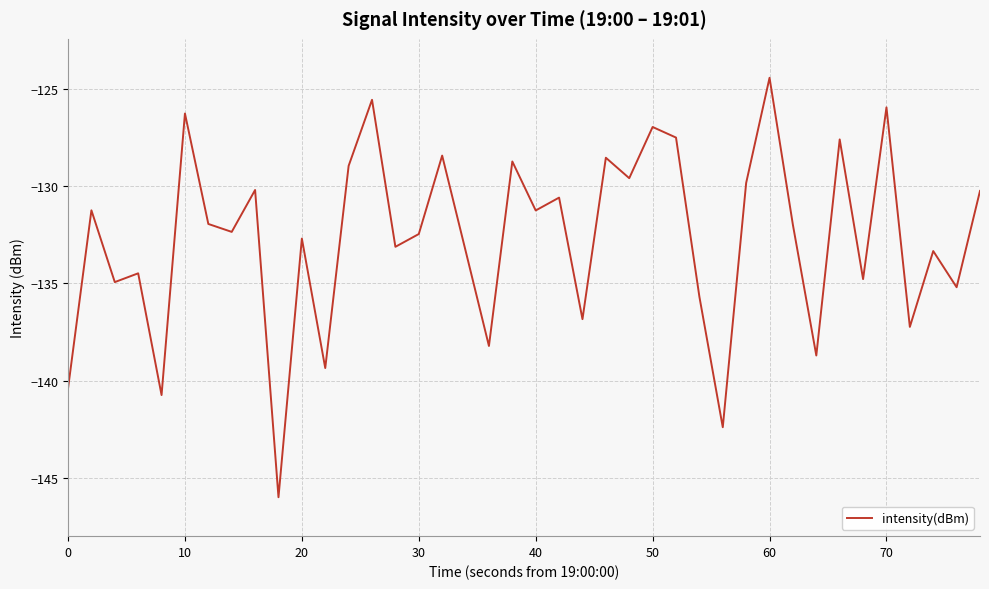

What is the maximum value shown in the chart?

-124.4